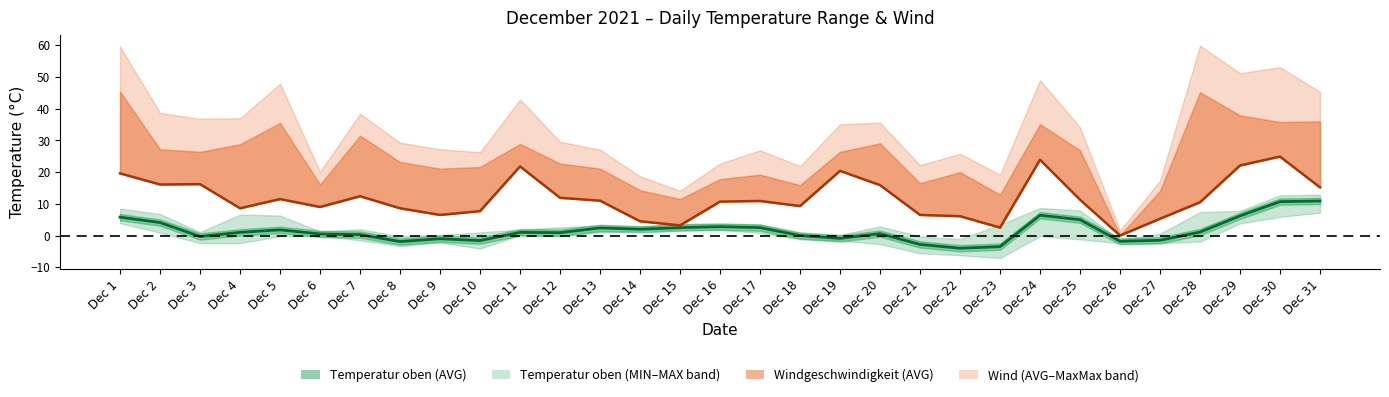

Where does the Windgeschwindigkeit (AVG) series first go above 10?

Dec 1